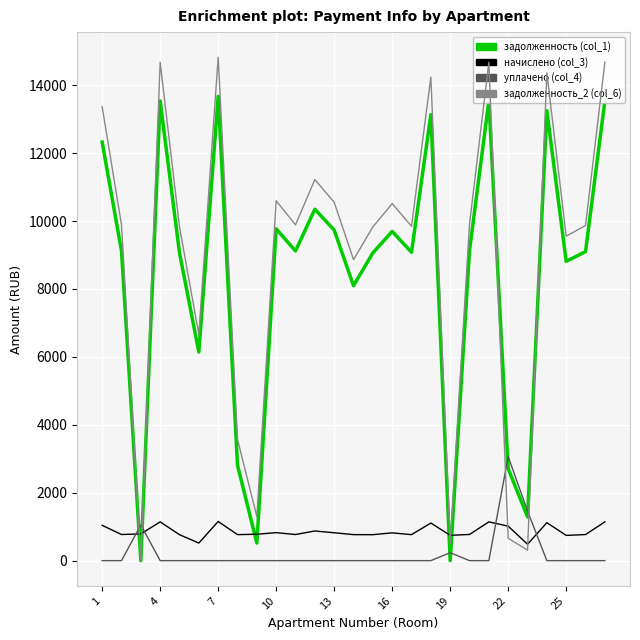

Does the chart display data point markers on the line(s)?

No